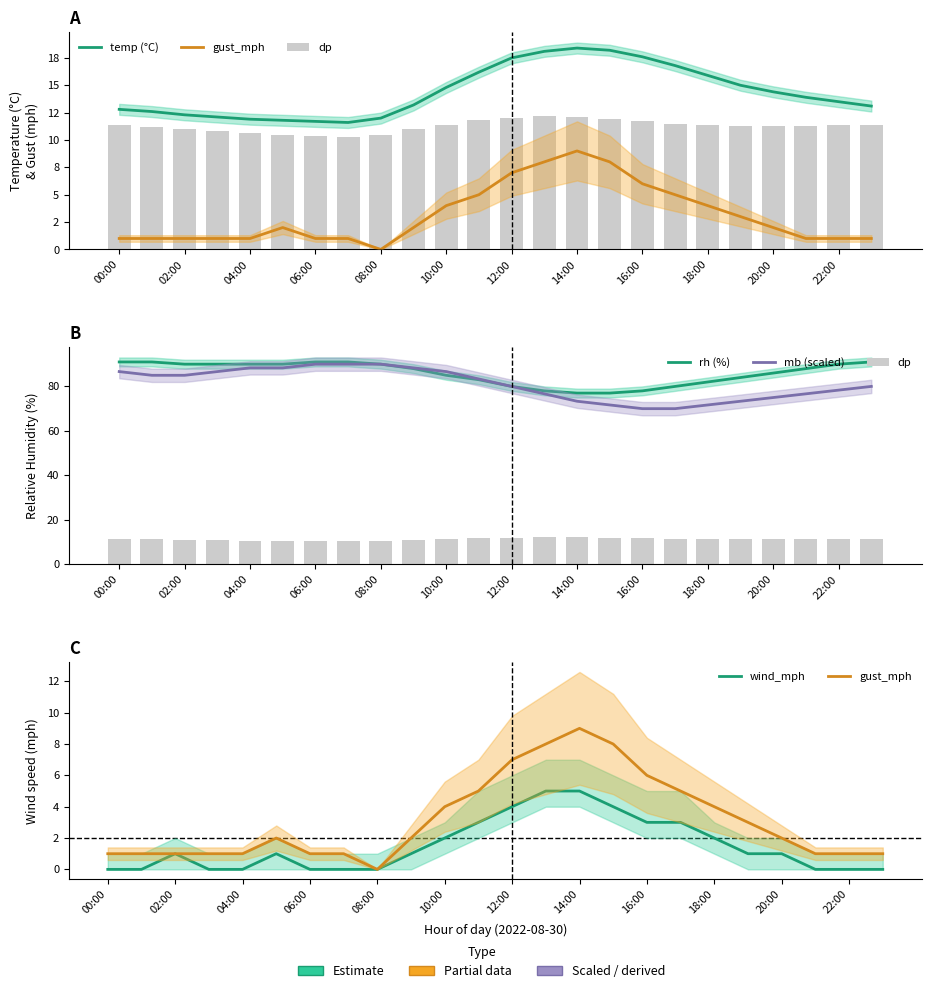

What is the difference between the maximum and second lowest values in the mb (scaled) series?

20.0